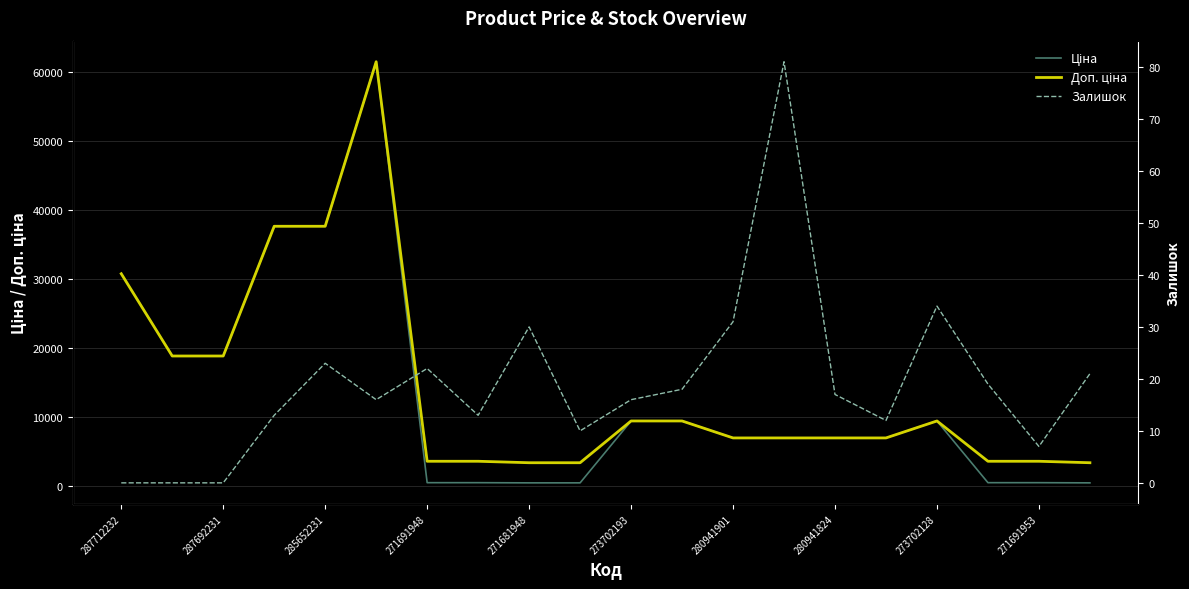

How many lines are shown in the chart?

3